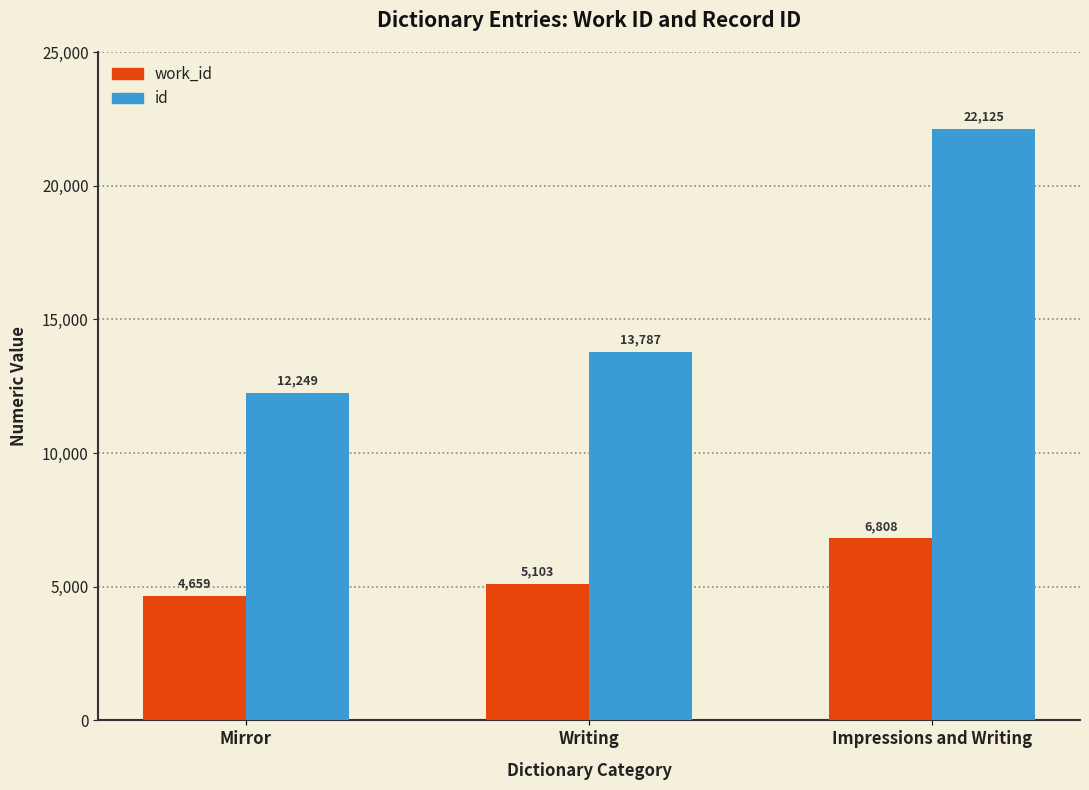

Is the value of id at Impressions and Writing greater than the value of work_id at Impressions and Writing?

Yes